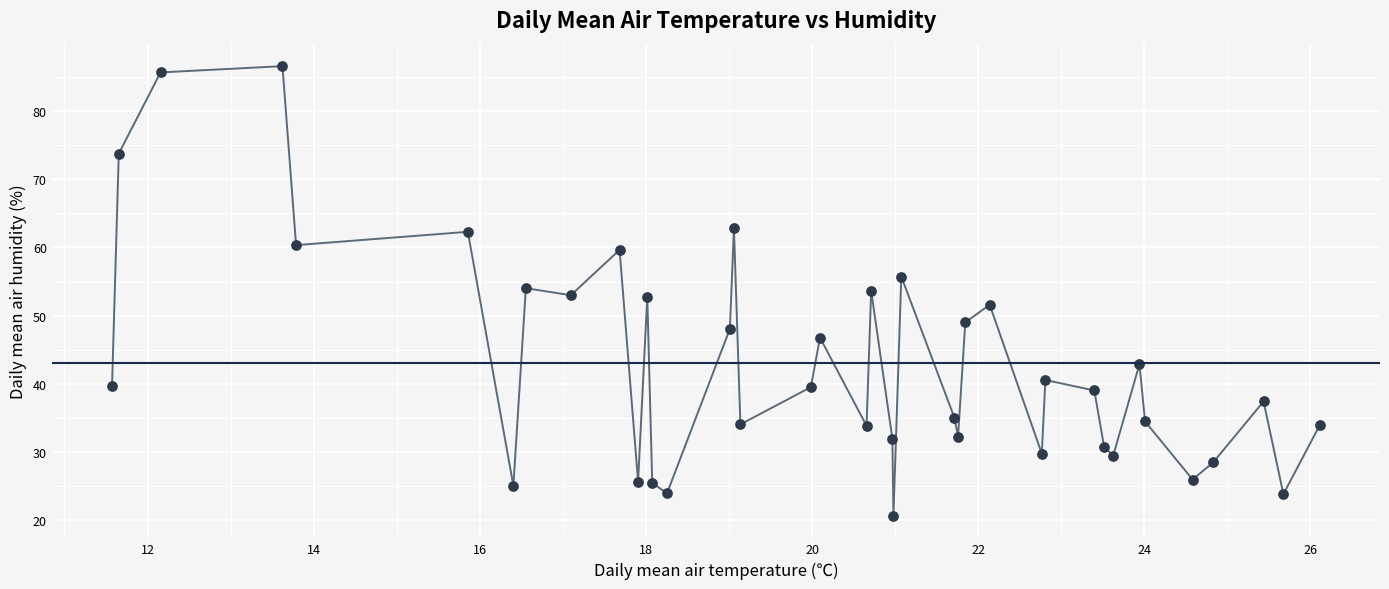

What is the range of X values (max minus min)?

14.5